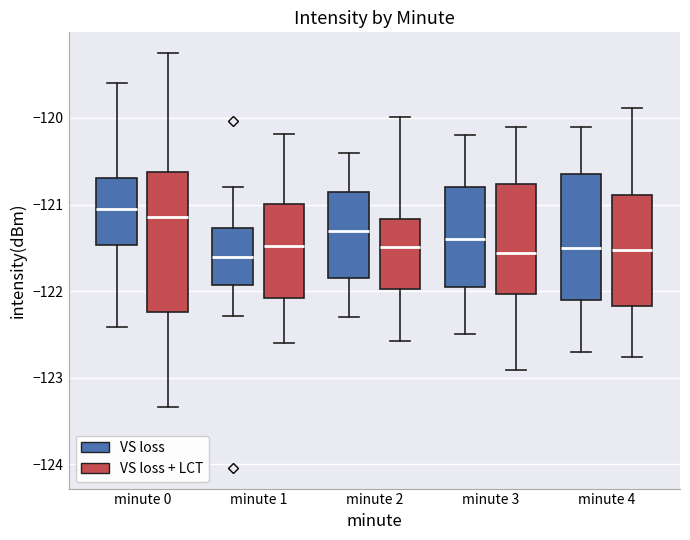

Reading left to right, read every box against the y-axis: the position of its median line, the range the box covers, and the ends of its whiskers. The values are not printed on the chart, so give them approximately, as read against the axis.

minute 0 (VS loss): median -121.1, box -121.5 to -120.7, whiskers -122.4 to -119.6
minute 0 (VS loss + LCT): median -121.1, box -122.2 to -120.6, whiskers -123.3 to -119.3
minute 1 (VS loss): median -121.6, box -121.9 to -121.3, whiskers -122.3 to -120.8
minute 1 (VS loss + LCT): median -121.5, box -122.1 to -121.0, whiskers -122.6 to -120.2
minute 2 (VS loss): median -121.3, box -121.8 to -120.8, whiskers -122.3 to -120.4
minute 2 (VS loss + LCT): median -121.5, box -122.0 to -121.2, whiskers -122.6 to -120.0
minute 3 (VS loss): median -121.4, box -121.9 to -120.8, whiskers -122.5 to -120.2
minute 3 (VS loss + LCT): median -121.6, box -122.0 to -120.8, whiskers -122.9 to -120.1
minute 4 (VS loss): median -121.5, box -122.1 to -120.6, whiskers -122.7 to -120.1
minute 4 (VS loss + LCT): median -121.5, box -122.2 to -120.9, whiskers -122.8 to -119.9